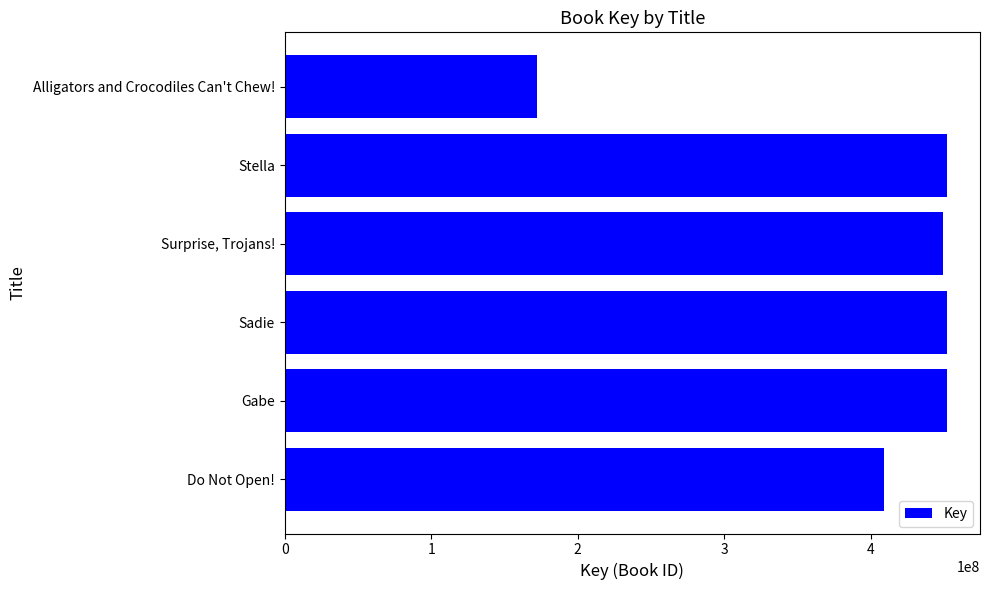

Is it true that the value at Stella is 188854424?

False